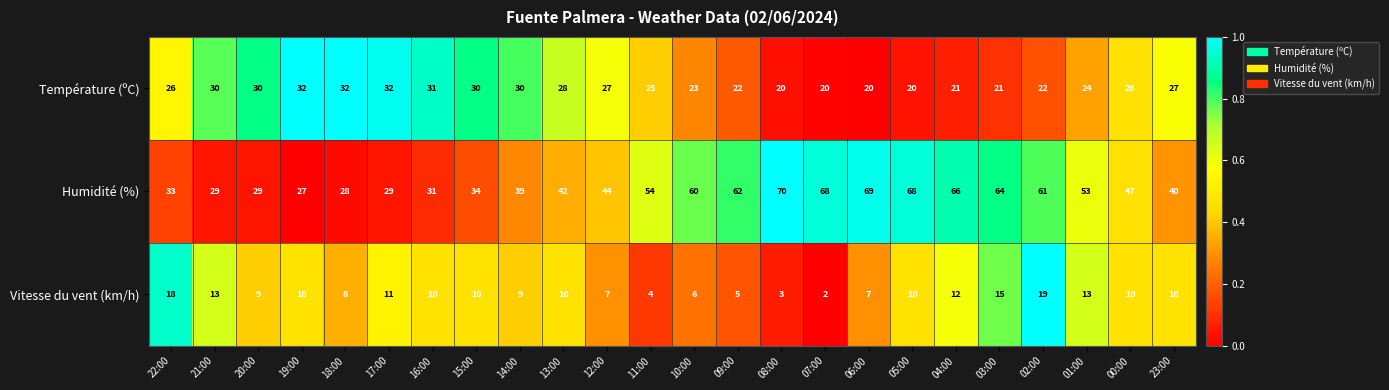

At which category is the sum across all series the highest?

02:00